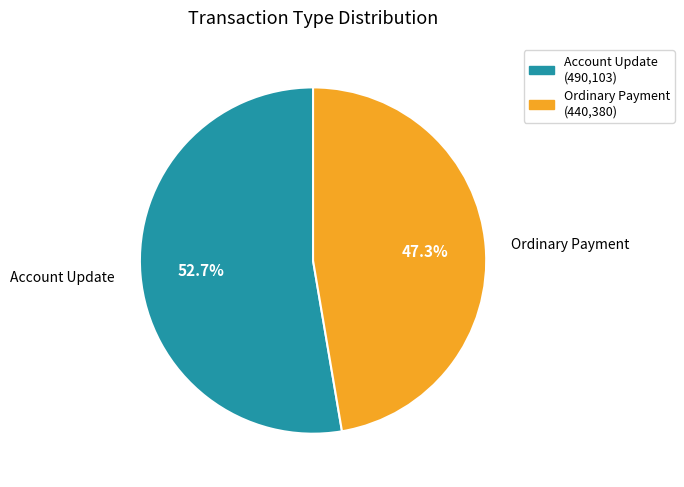

Which slice represents more than half of the pie?

Account Update